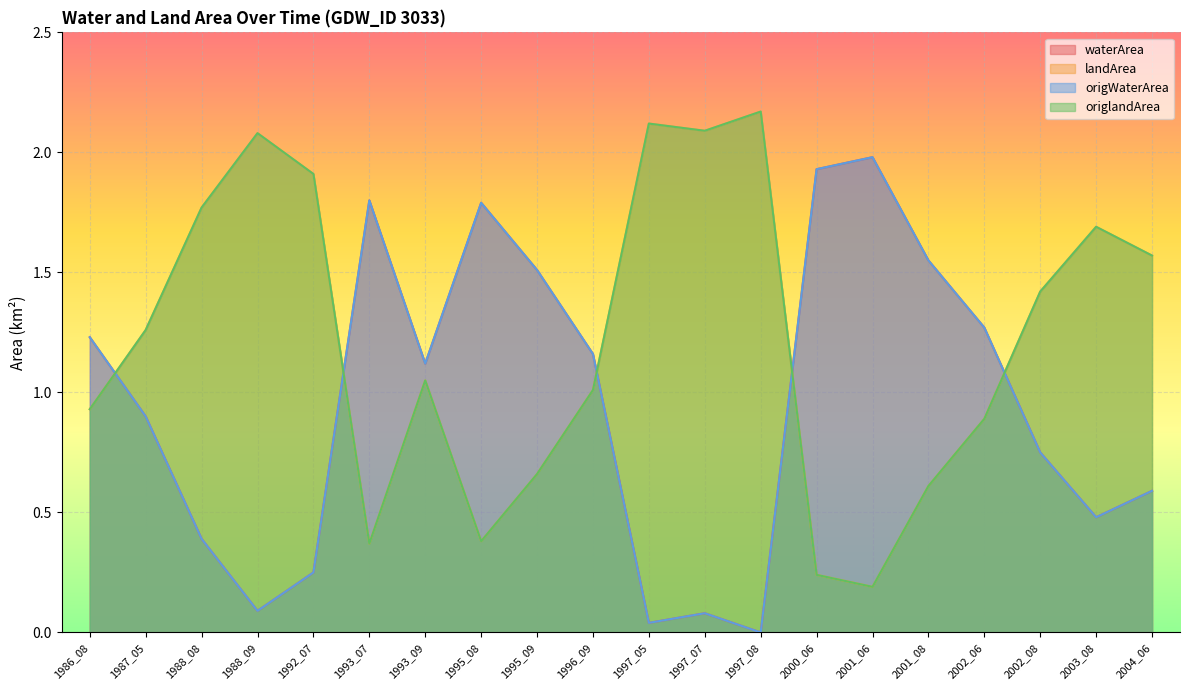

Which series has the largest total across all categories?

landArea